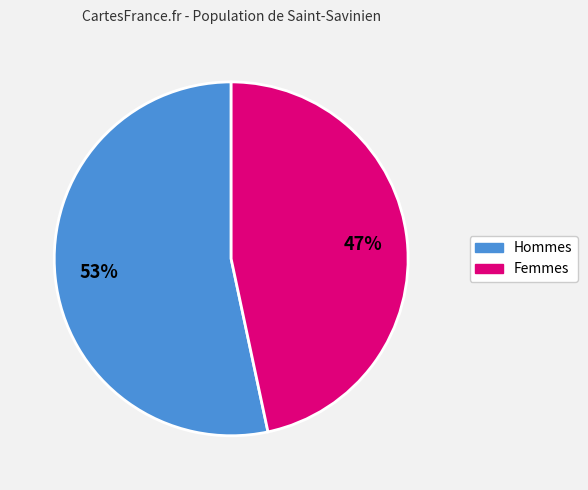

Is there a majority slice in this chart?

Yes